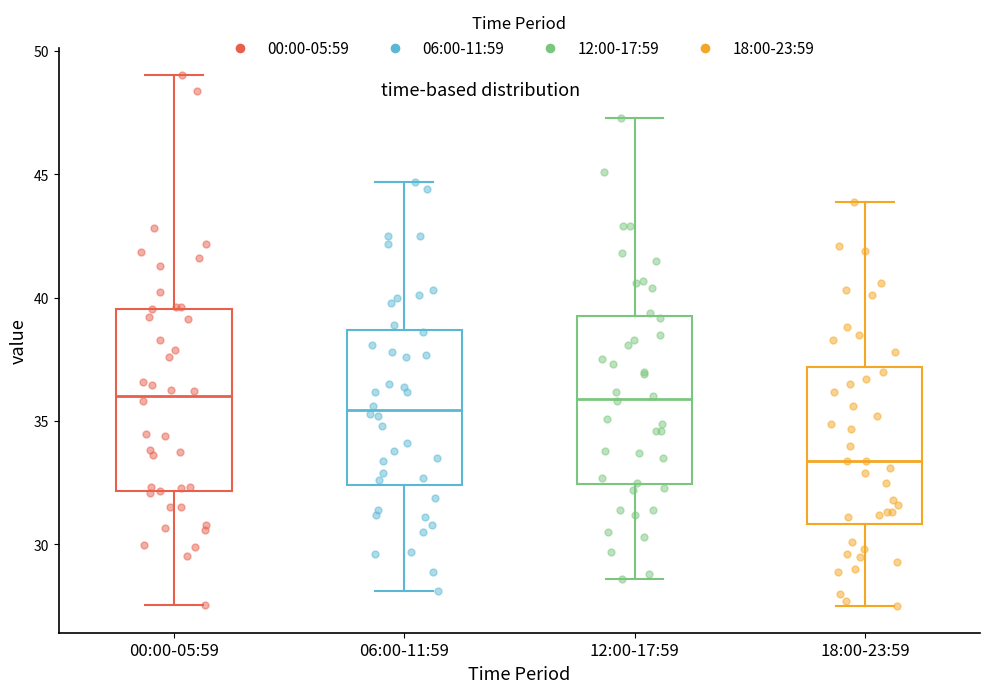

Where does the median line of the box for 18:00-23:59 sit on the y-axis? The values are not printed on the chart, so give them approximately, as read against the axis.

33.5